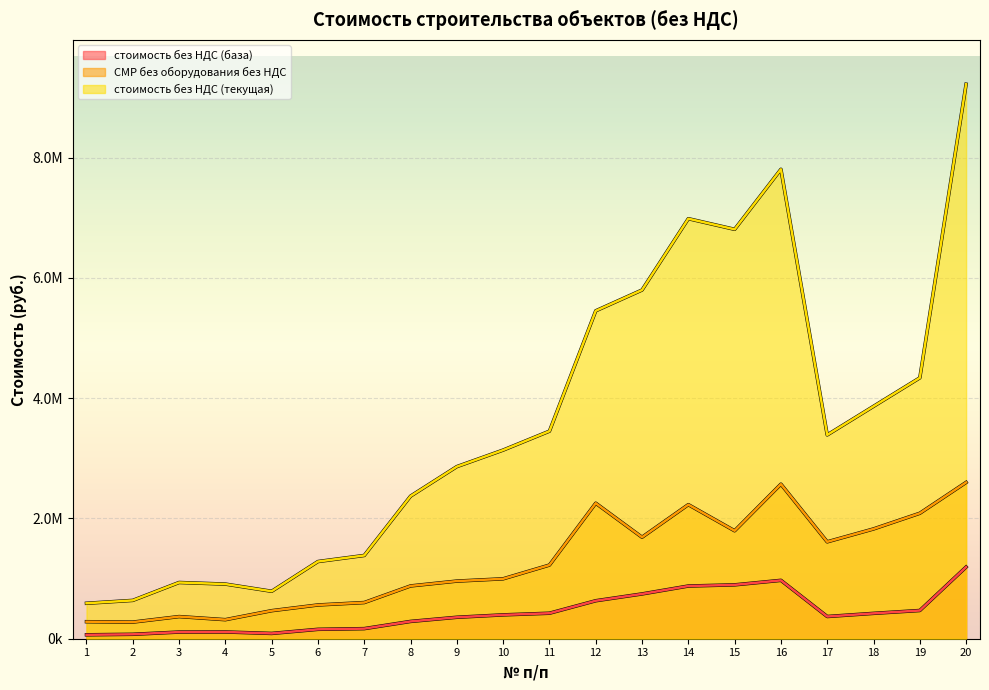

At which category does СМР без оборудования без НДС reach its first local peak?

3